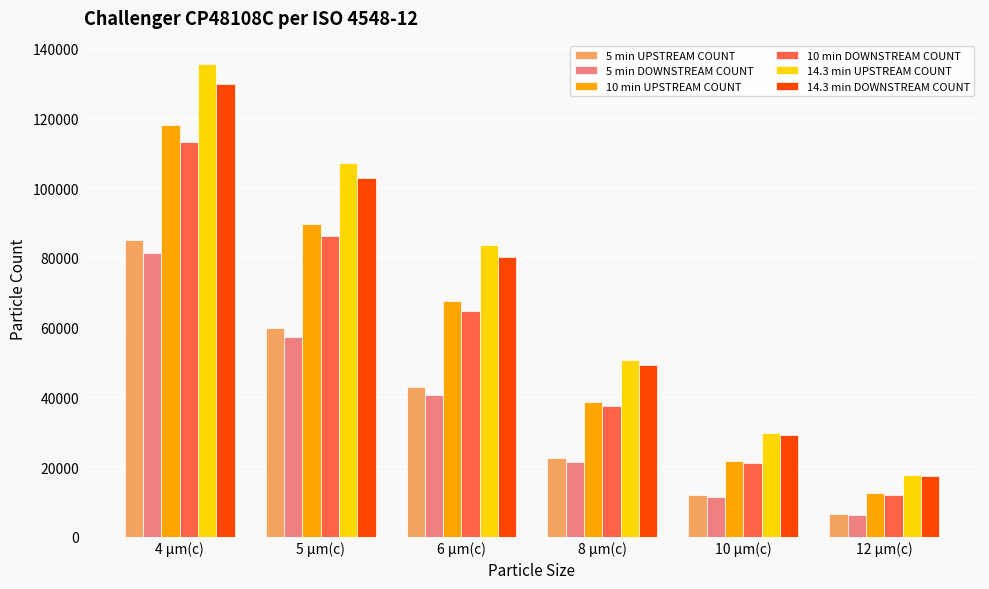

The 14.3 min UPSTREAM COUNT series shows 213605.6 at 4 µm(c). True or false?

False